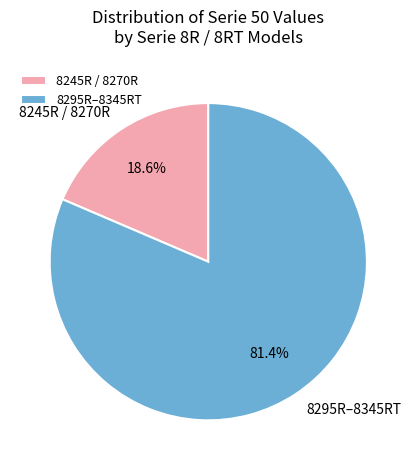

Rank the categories by value from highest to lowest.

8295R–8345RT, 8245R / 8270R